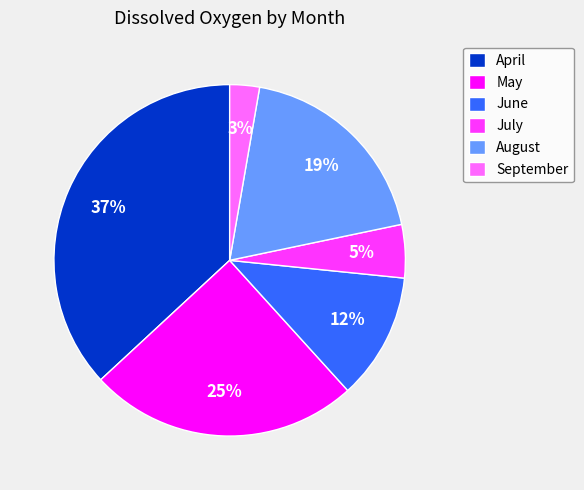

Between May and August, which is larger?

May